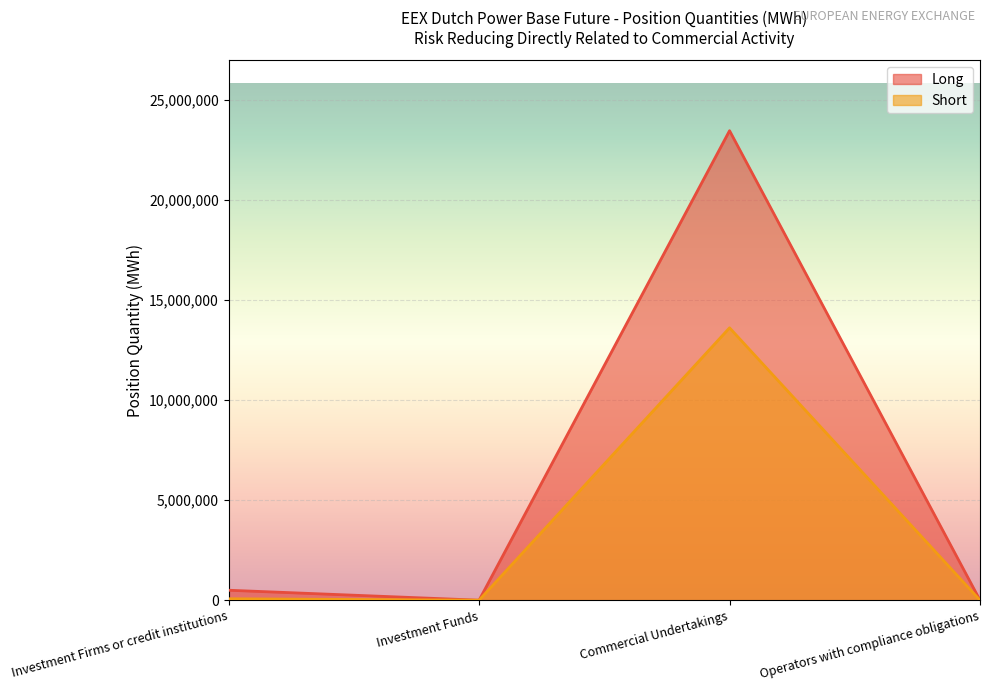

True or false: Short has a value of 0 at Investment Funds.

True